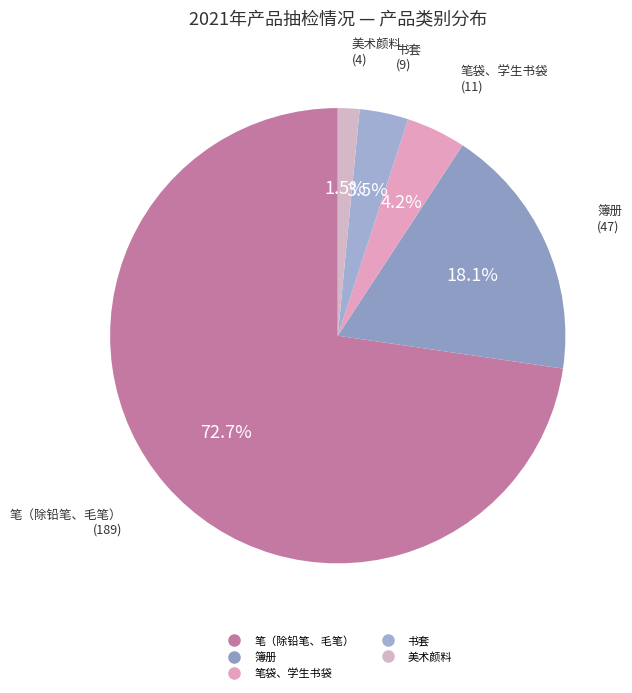

Does any single category account for the majority?

Yes